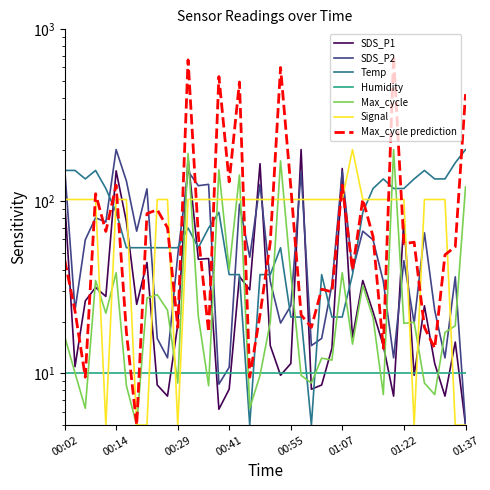

Which series ends up on top after the final intersection of SDS_P2 and SDS_P1?

SDS_P2